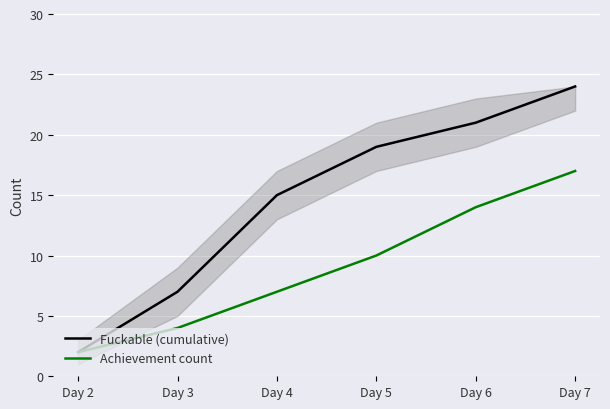

At how many categories does at least one series exceed 22?

1